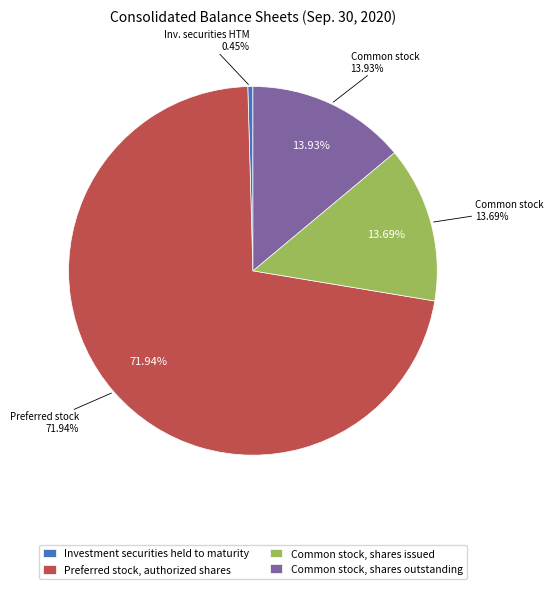

To the nearest percent, what is the average slice percentage?

25%